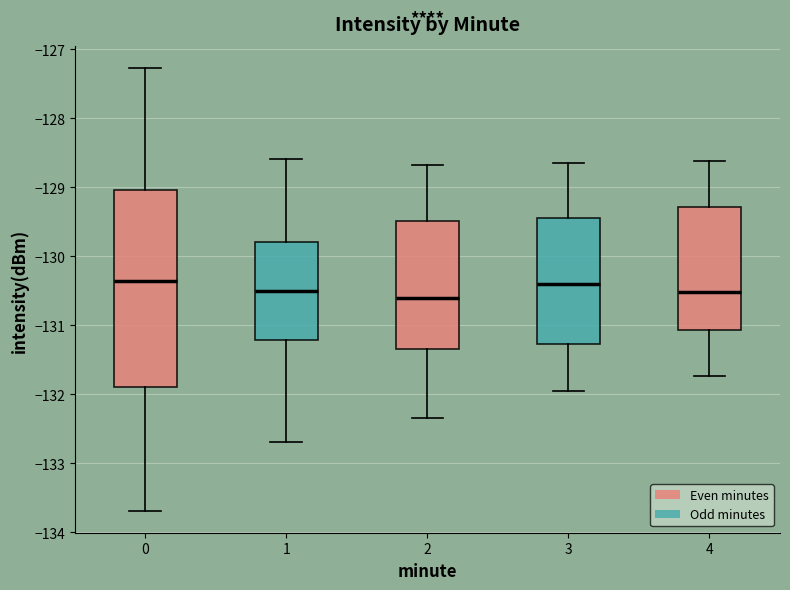

Reading left to right, transcribe this box plot: for each box, give where its median line is, the range the box spans, and where its two whiskers end, as read against the y-axis. The values are not printed on the chart, so give them approximately, as read against the axis.

0: median -130.4, box -131.9 to -129.0, whiskers -133.7 to -127.3
1: median -130.5, box -131.2 to -129.8, whiskers -132.7 to -128.6
2: median -130.6, box -131.3 to -129.5, whiskers -132.3 to -128.7
3: median -130.4, box -131.3 to -129.4, whiskers -132.0 to -128.6
4: median -130.5, box -131.1 to -129.3, whiskers -131.7 to -128.6